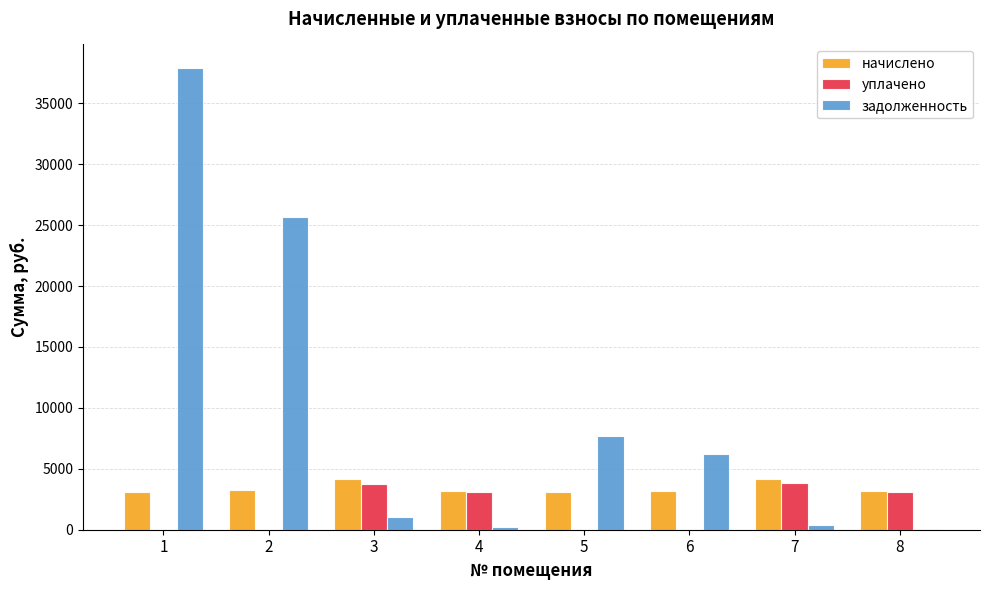

Is the value of задолженность at 1 greater than the value of уплачено at 1?

Yes